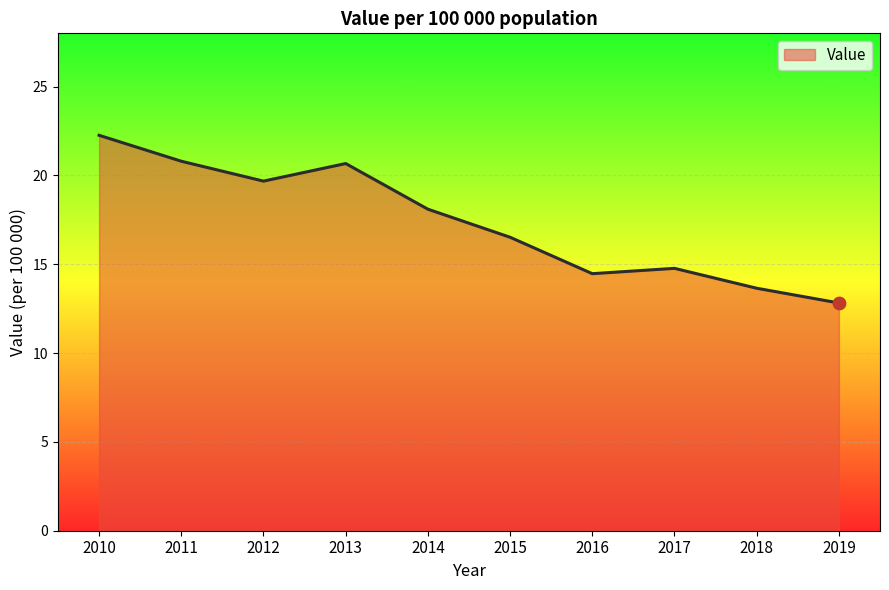

What is the change in value from 2013 to 2018?

-7.0